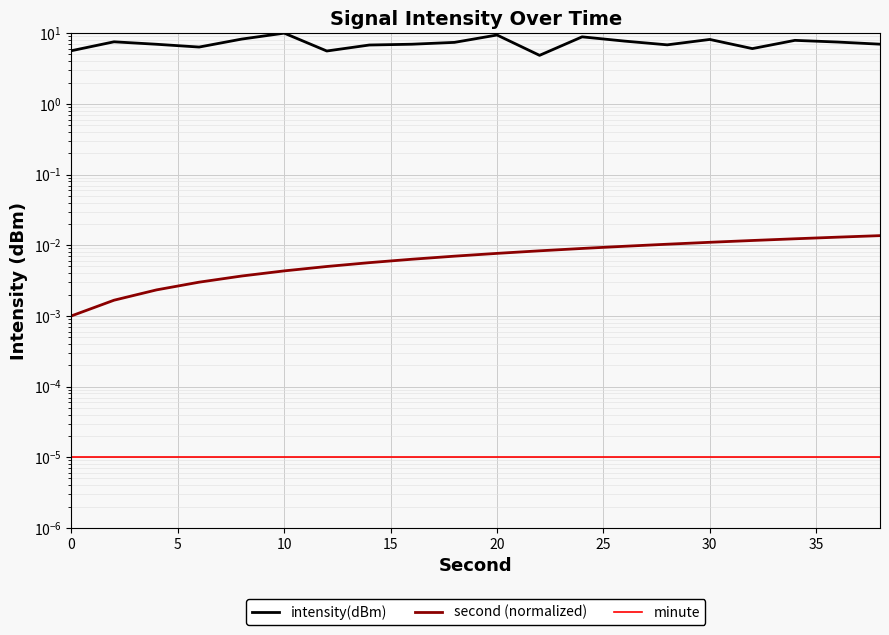

True or false: minute and intensity(dBm) cross at least once.

False